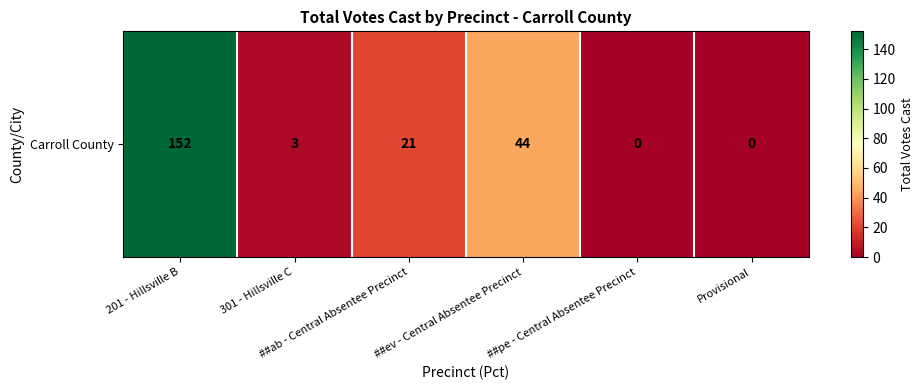

How many series are shown in this chart?

1